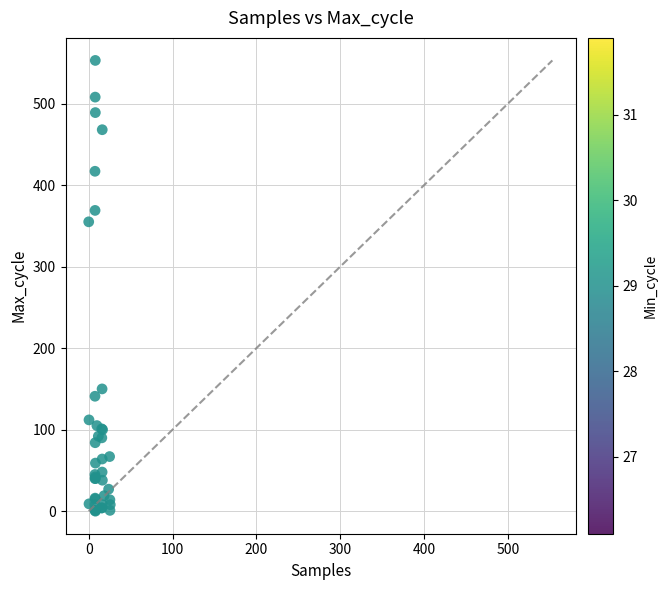

What Y value in the scatter plot is closest to 276?

355